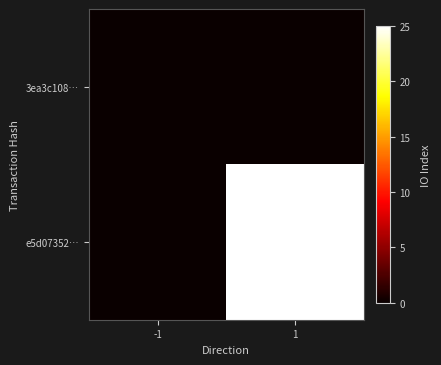

List the series in order of their overall mean, lowest first.

3ea3c108…, e5d07352…